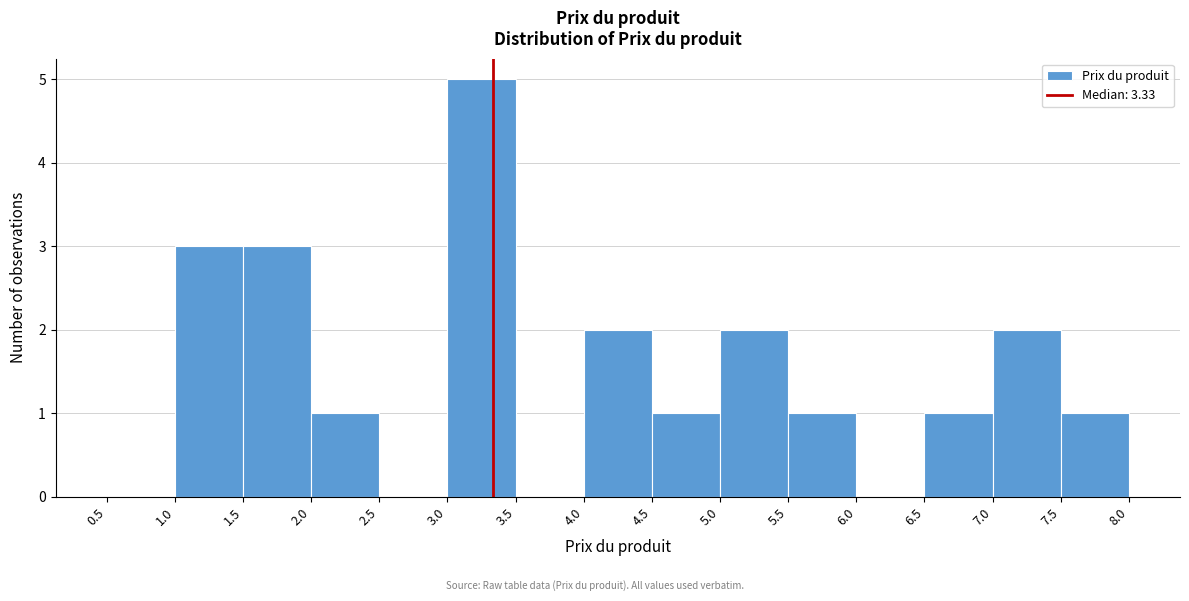

Which range on the x-axis has the tallest bar?

3.0 to 3.5